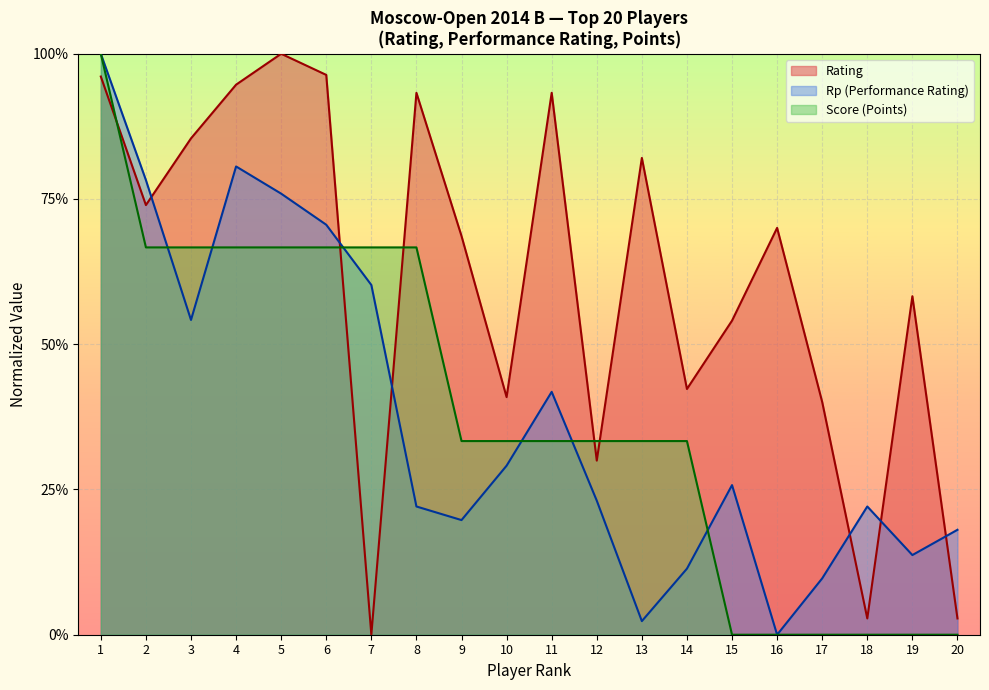

What is the sum of the Rating values at 17 and 15?

0.9